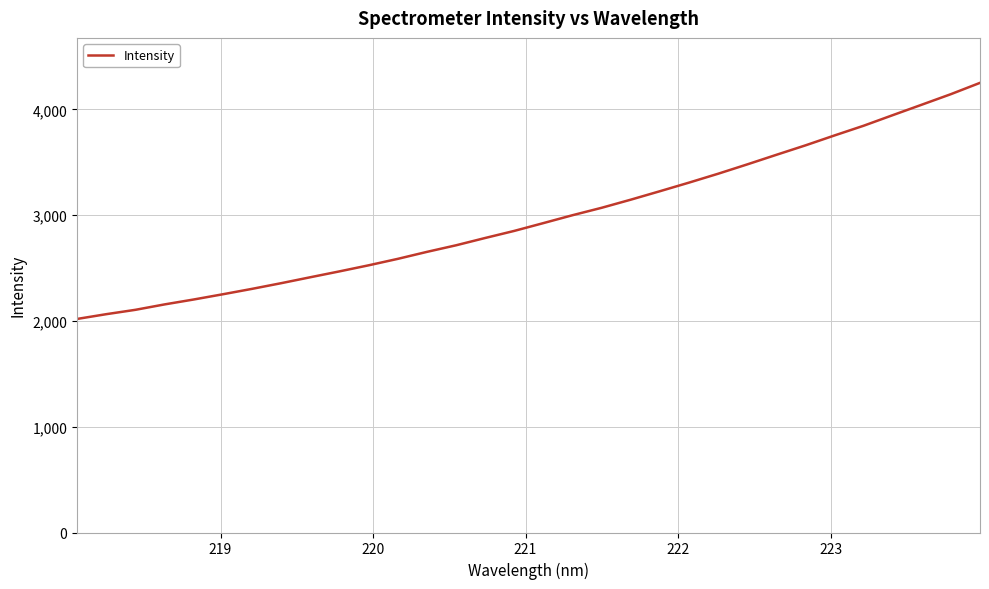

True or false: there are more than 2 points higher than both neighbors.

False